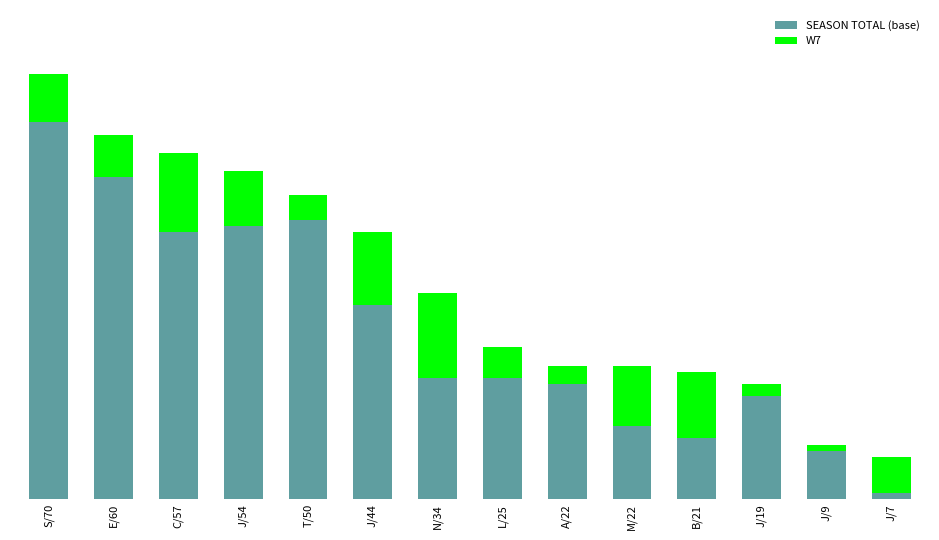

What is the label of the 5th bar from the right?

M/22